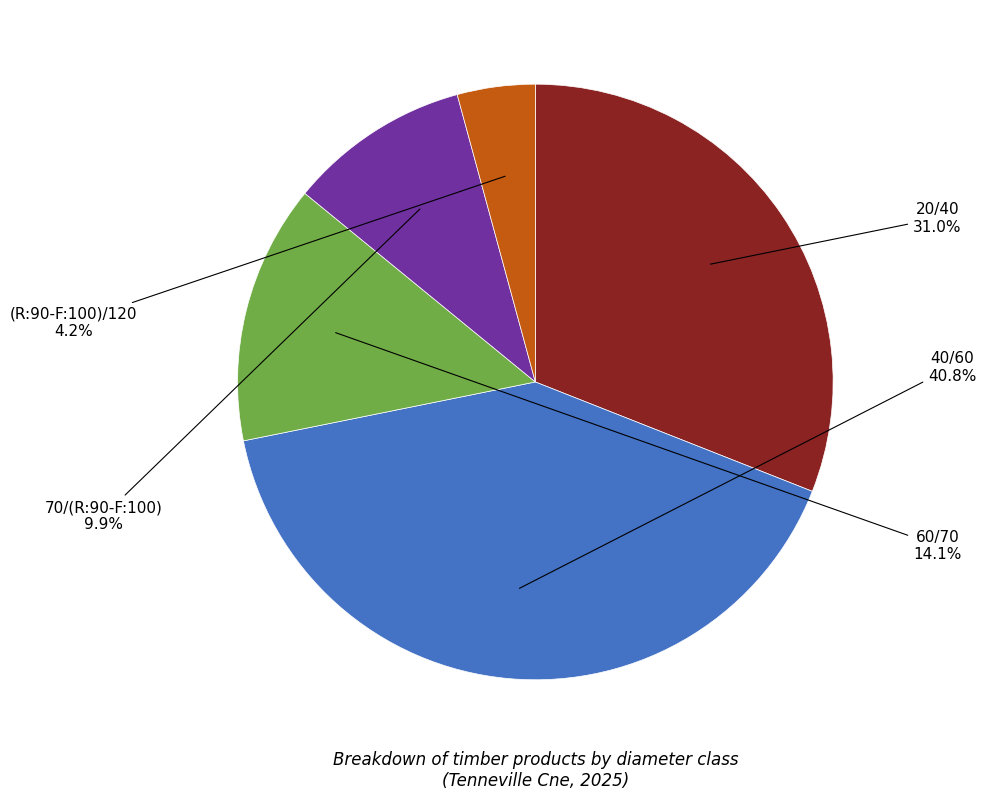

Does any single category account for the majority?

No